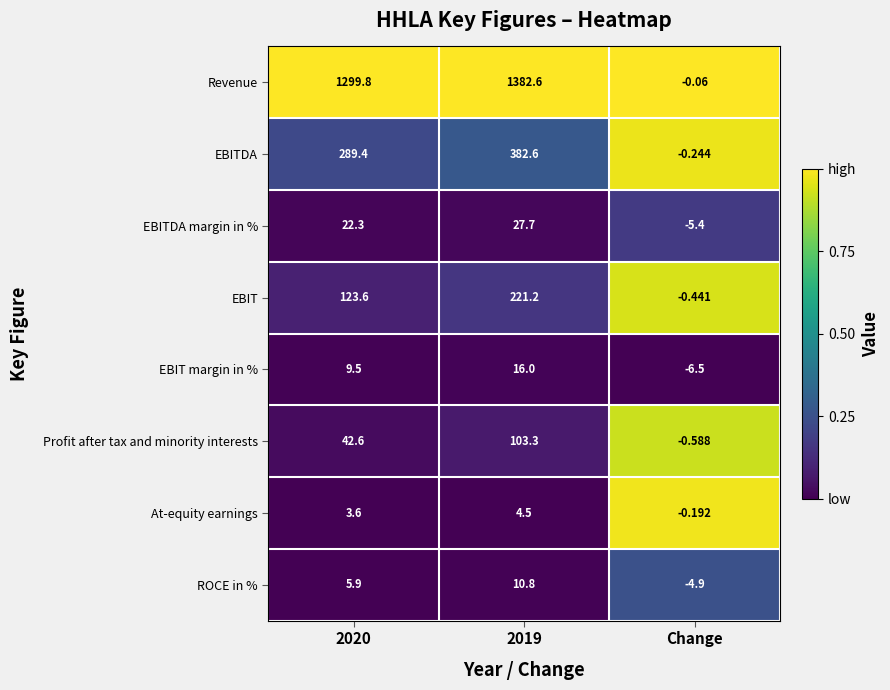

Which series has the widest spread of values?

Revenue